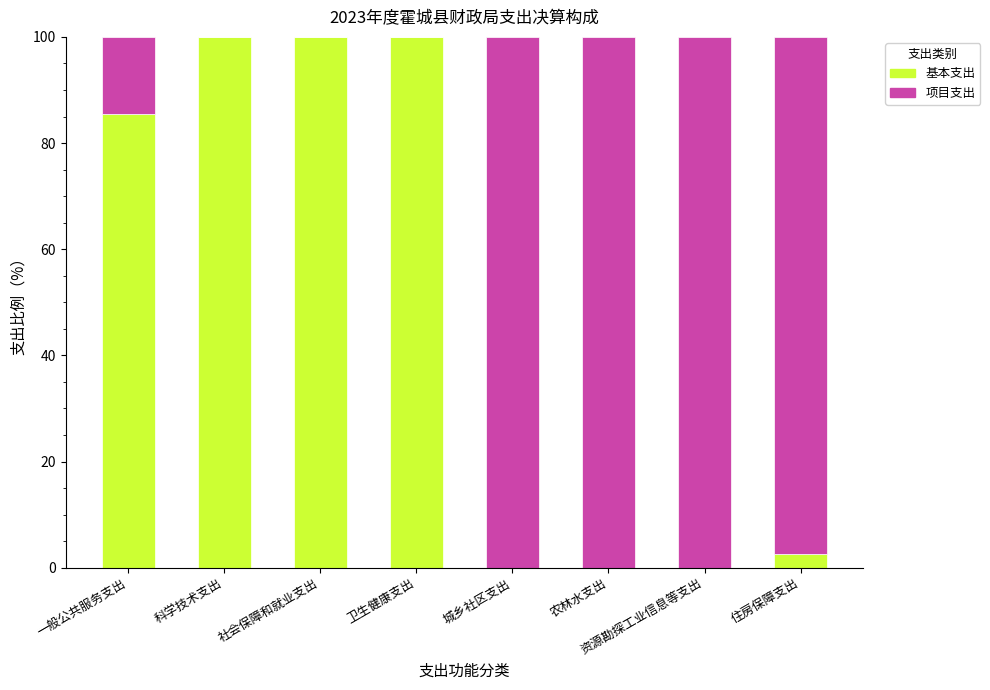

Is it true that 基本支出 equals -54.0 at 城乡社区支出?

False